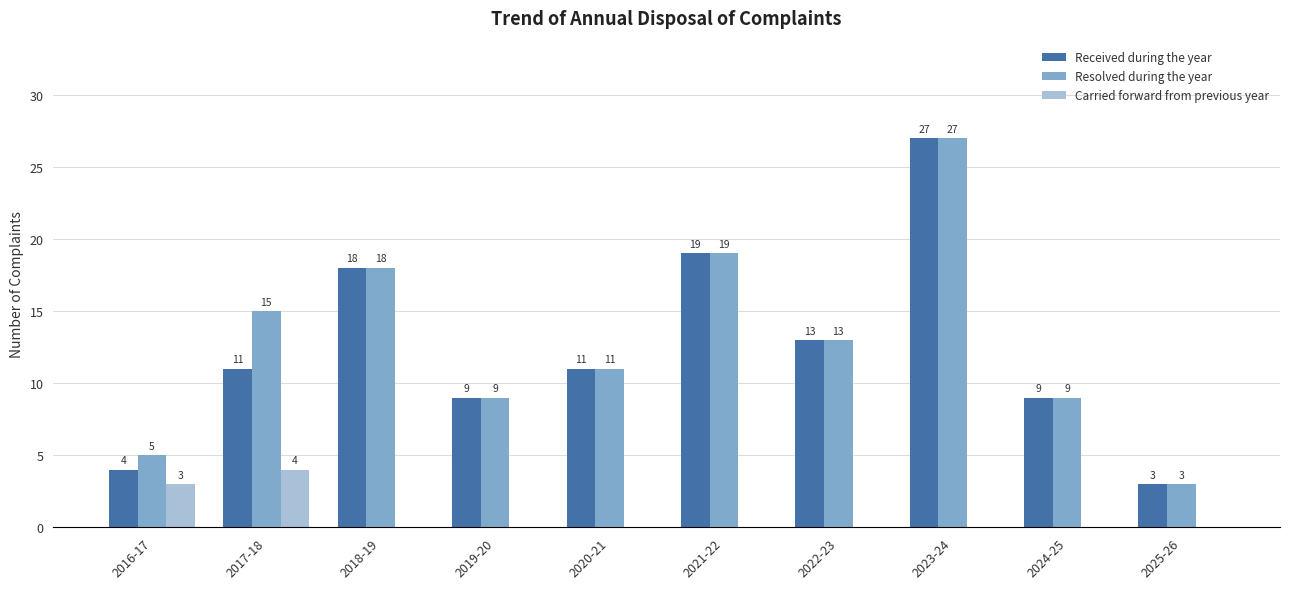

Count the Carried forward from previous year values in the range 0 to 1.

8